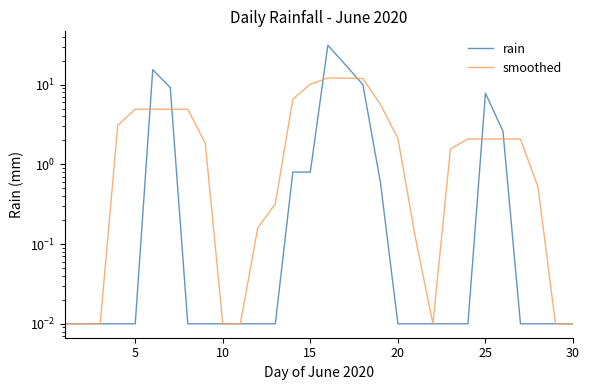

True or false: smoothed has a value of 0.5 at 26.

False